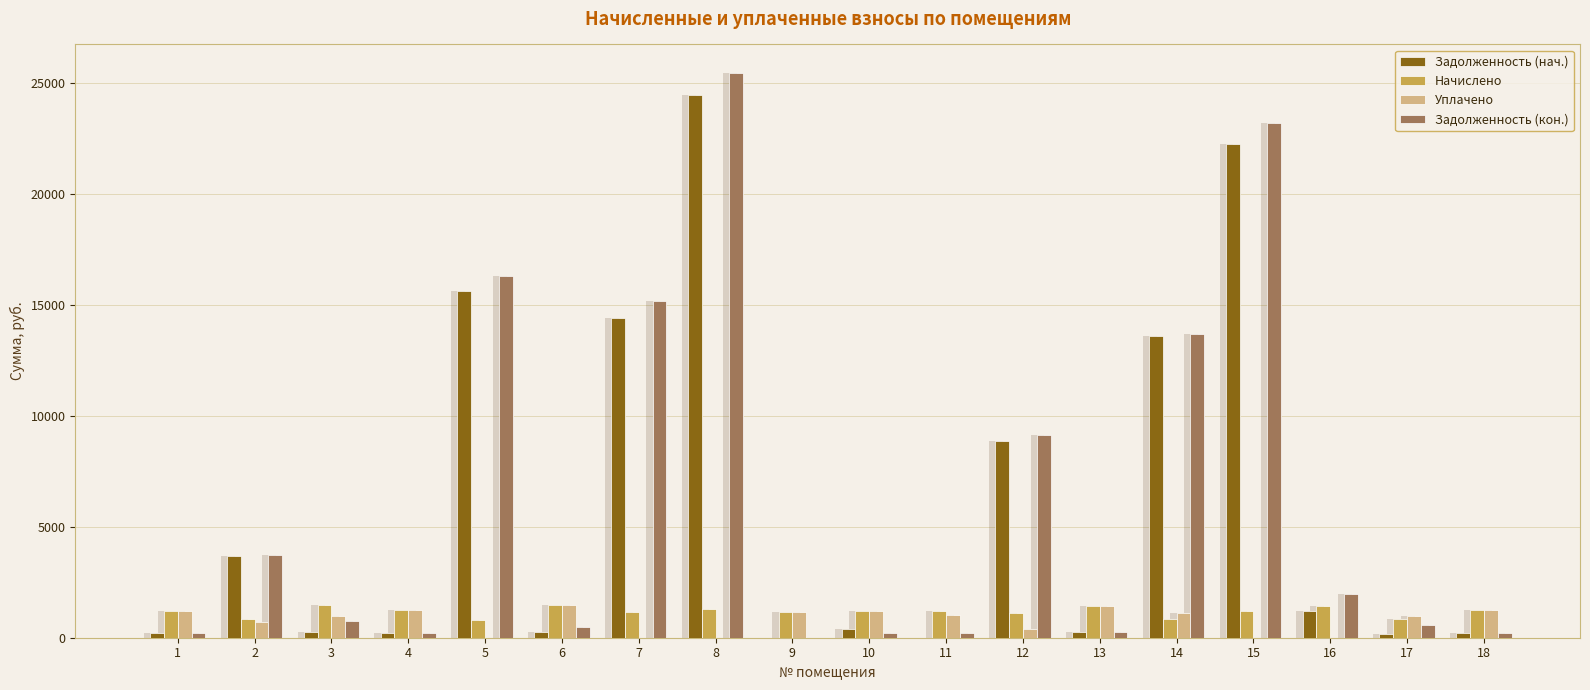

What is the sum of all Задолженность (нач.) values?

106145.3